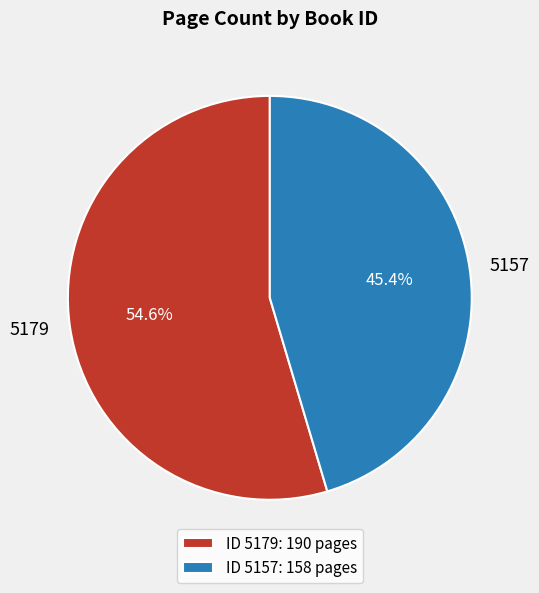

Count the number of slices in the pie.

2